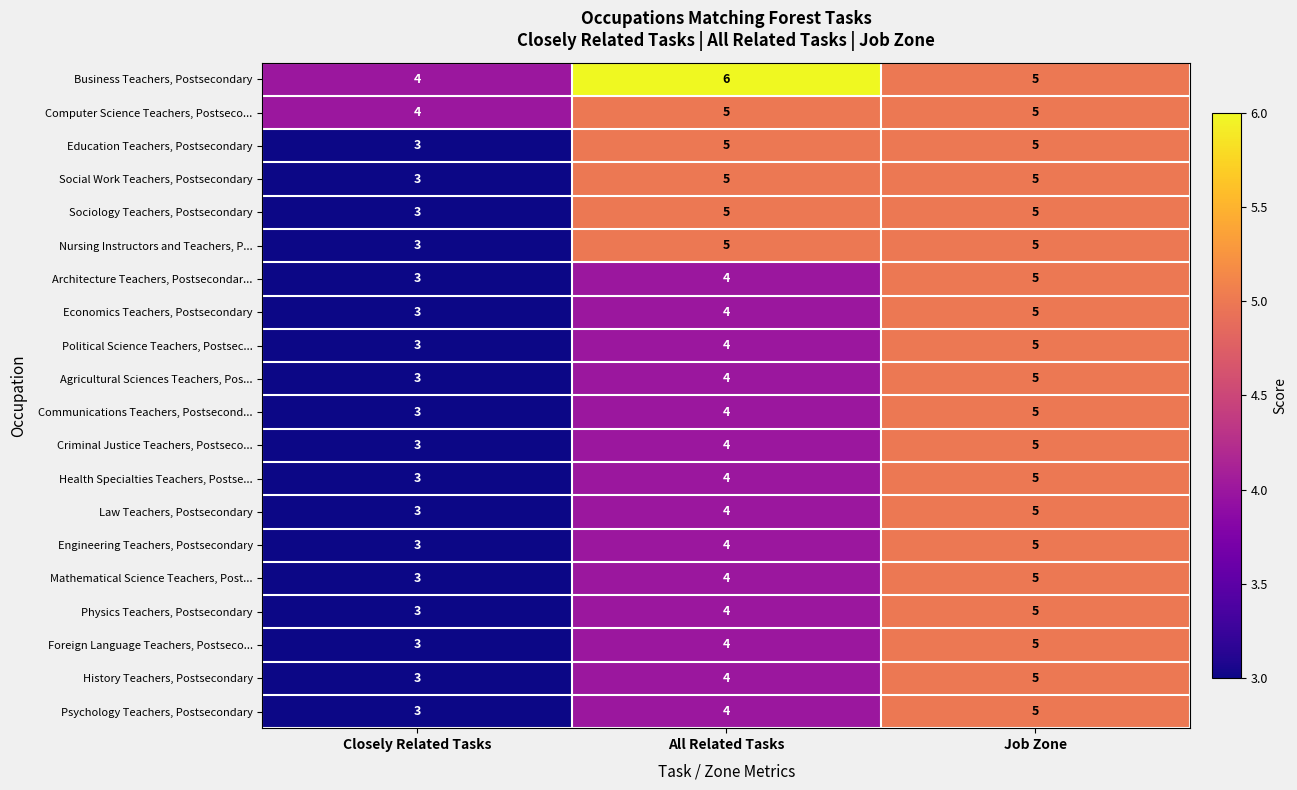

Where is Business Teachers, Postsecondary nearest to the value 5?

Job Zone